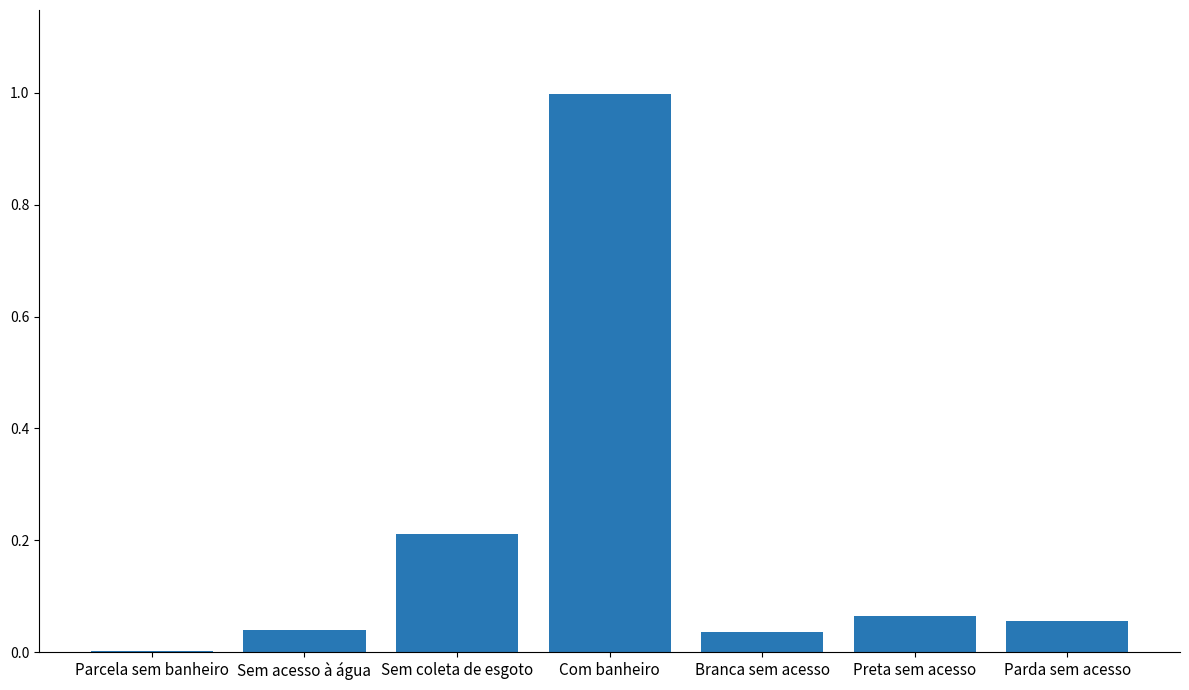

True or false: the data shows 0.0 at Sem acesso à água.

True